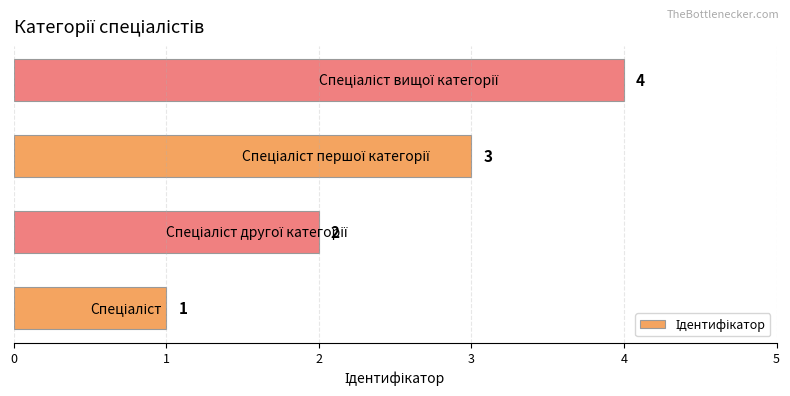

Count the values in the range 2 to 4.

3